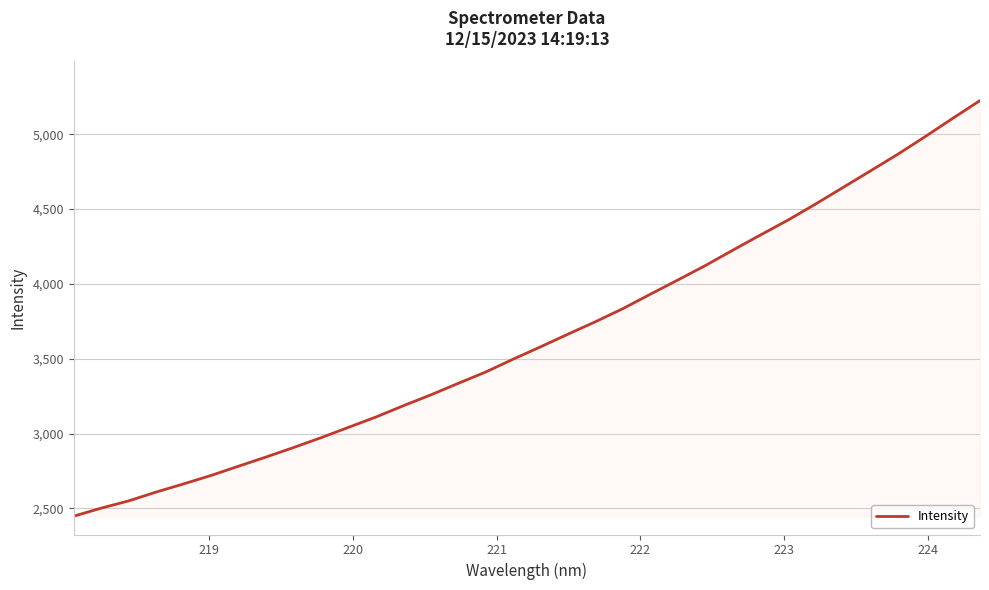

What is the difference between the maximum and minimum values?

2776.2